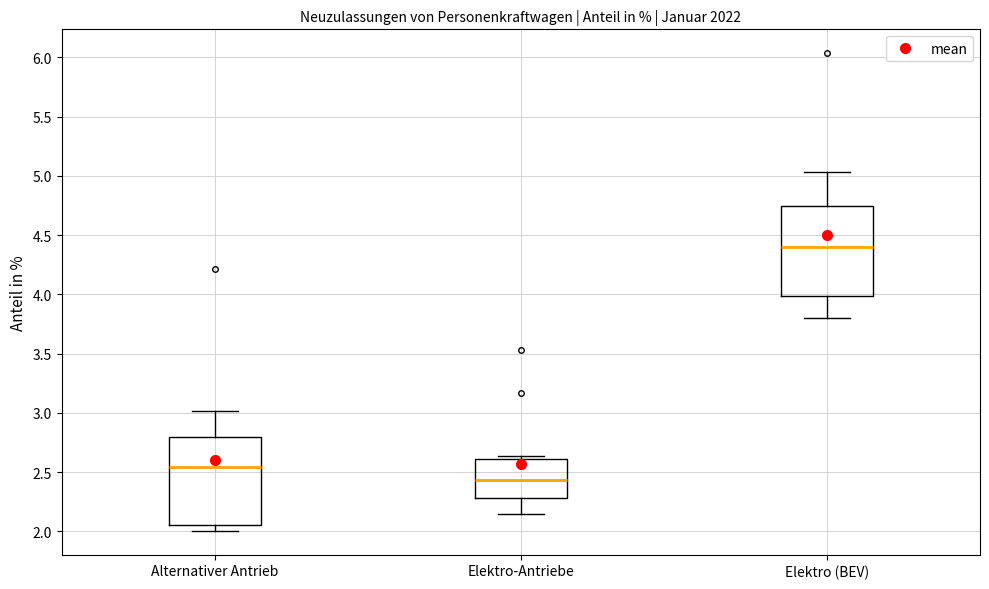

Reading left to right, transcribe this box plot: for each box, give where its median line is, the range the box spans, and where its two whiskers end, as read against the y-axis. The values are not printed on the chart, so give them approximately, as read against the axis.

Alternativer Antrieb: median 2.55, box 2.05 to 2.80, whiskers 2.00 to 3.00
Elektro-Antriebe: median 2.45, box 2.30 to 2.60, whiskers 2.15 to 2.65
Elektro (BEV): median 4.40, box 4.00 to 4.75, whiskers 3.80 to 5.05